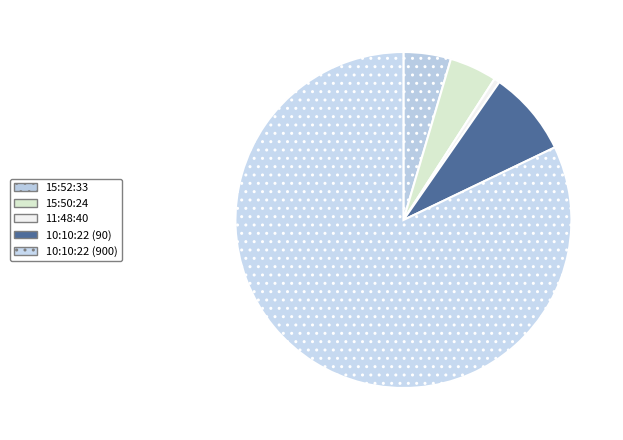

What percentage do 15:50:24 and 10:10:22 (900) together represent?

86.7%